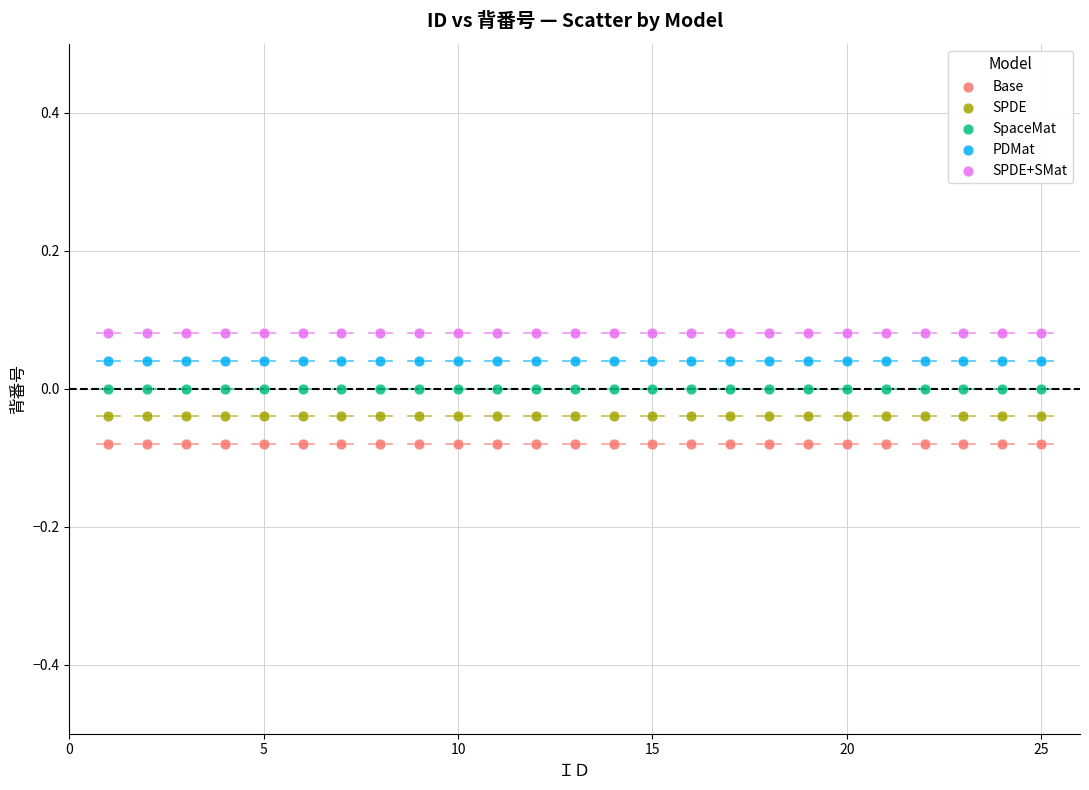

What are all the series names shown in the legend?

Base, SPDE, SpaceMat, PDMat, SPDE+SMat